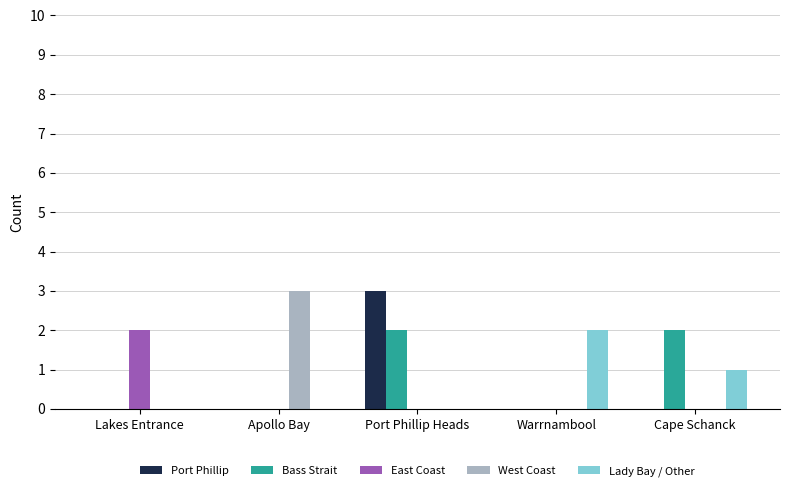

What is the greatest value displayed?

3